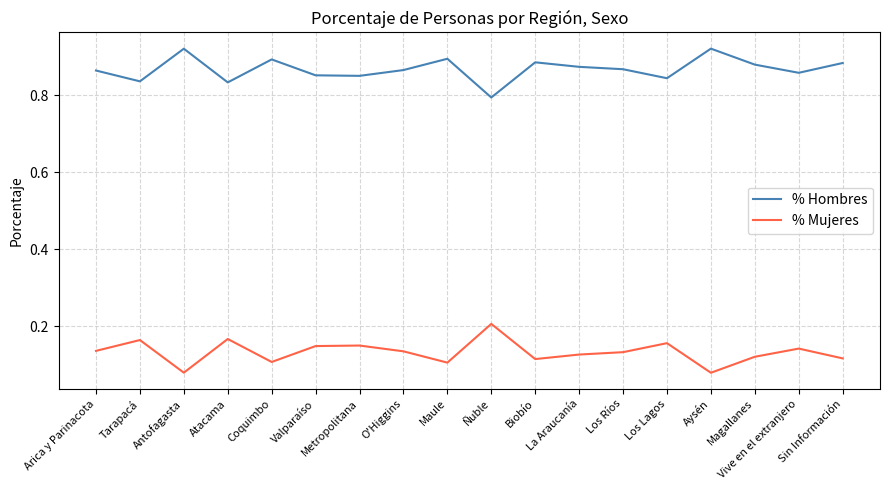

Which series has the largest total across all categories?

% Hombres